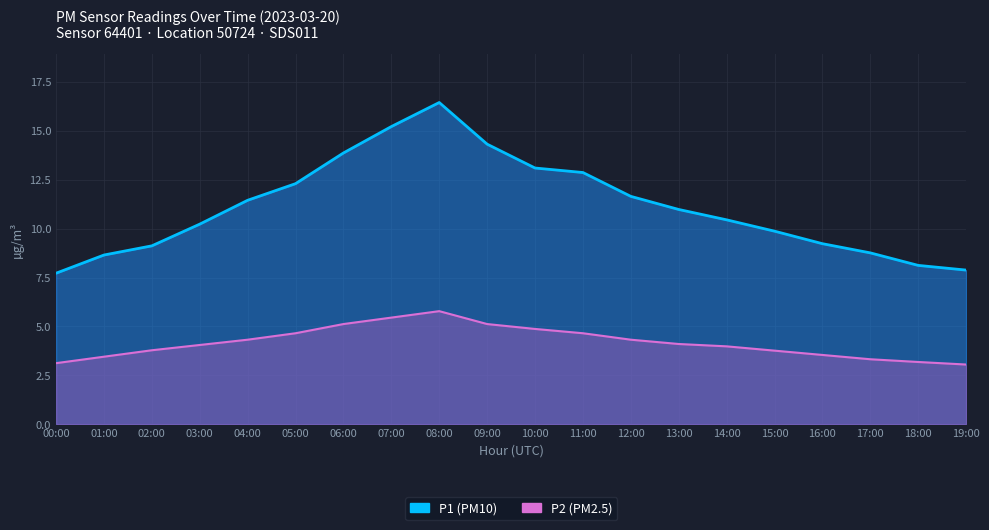

True or false: P2 and P1 cross at least once.

False